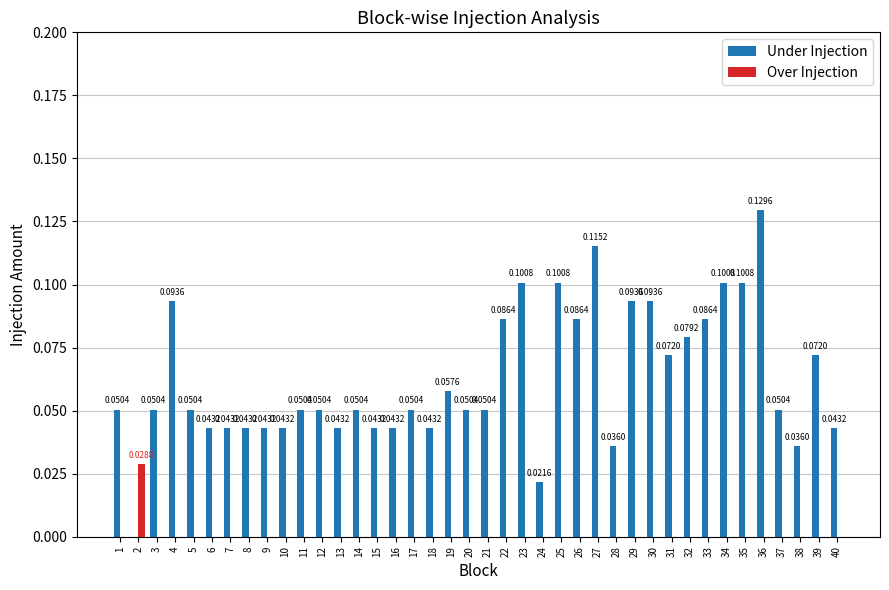

Which series changed the most between 8 and 25?

Under Injection